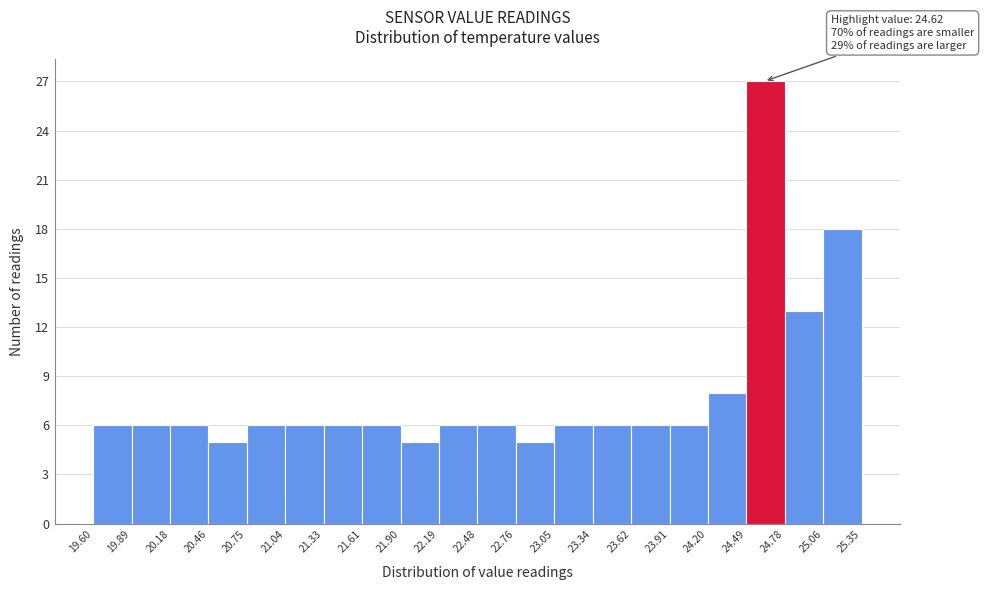

Over which range of the x-axis is the bar tallest?

24.49 to 24.78